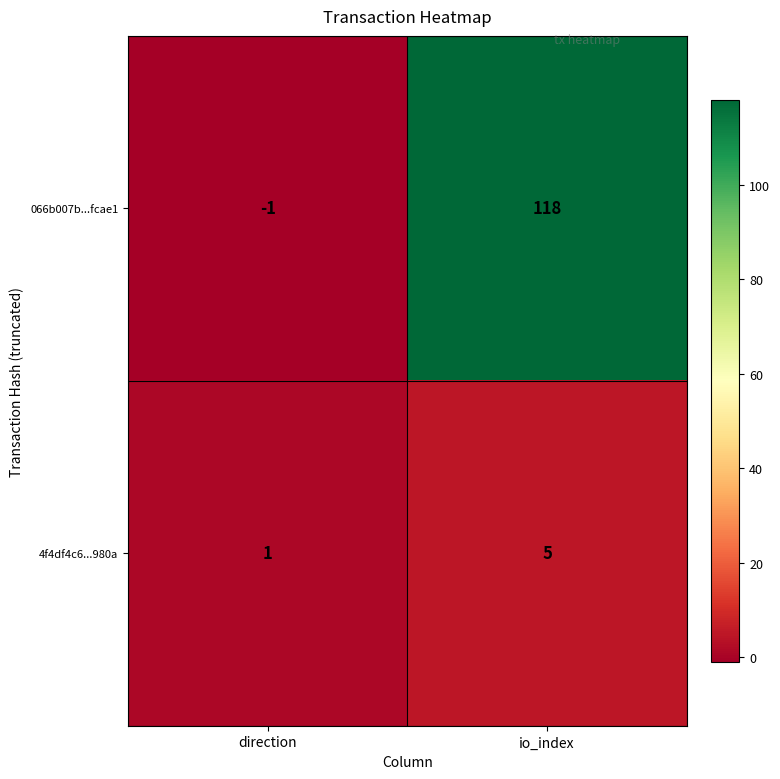

How many negative values does the 066b007b...fcae1 series have?

1